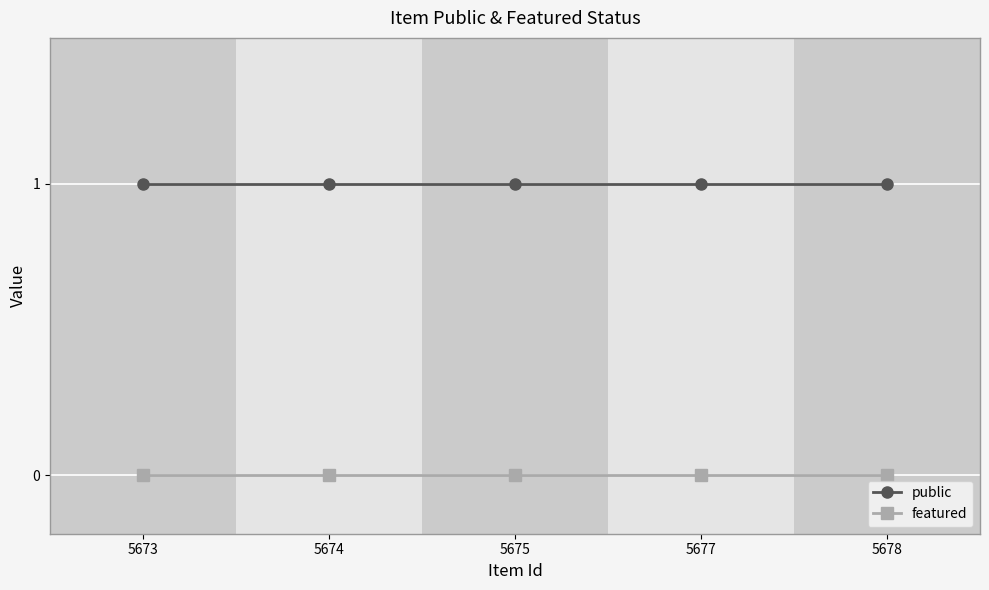

What is the sum of all public values?

5